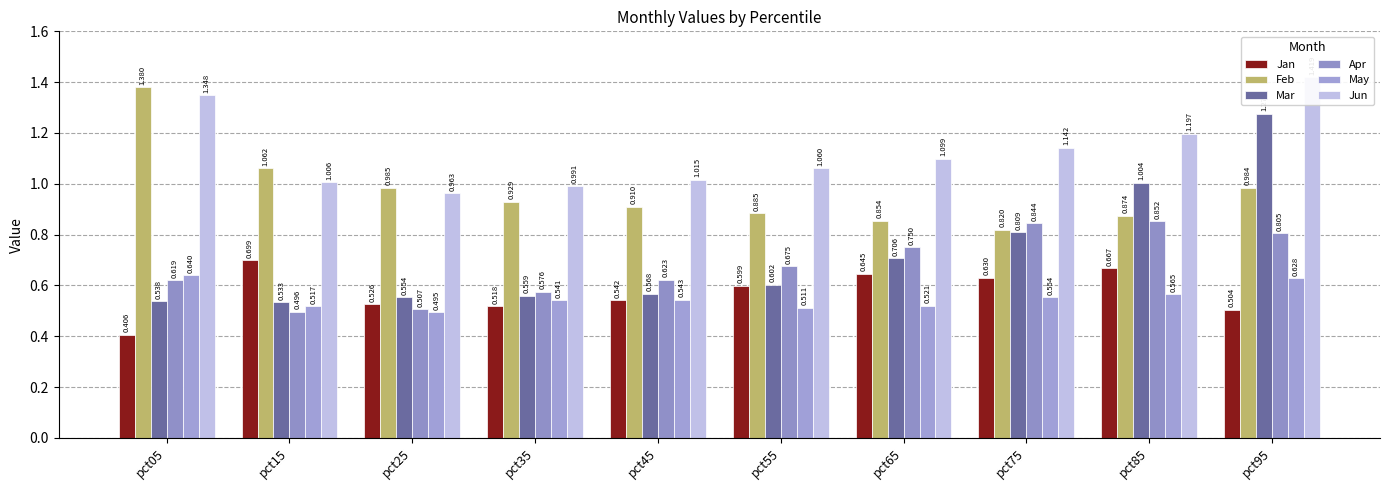

The value of Jun at pct35 is 1.0. True or false?

True